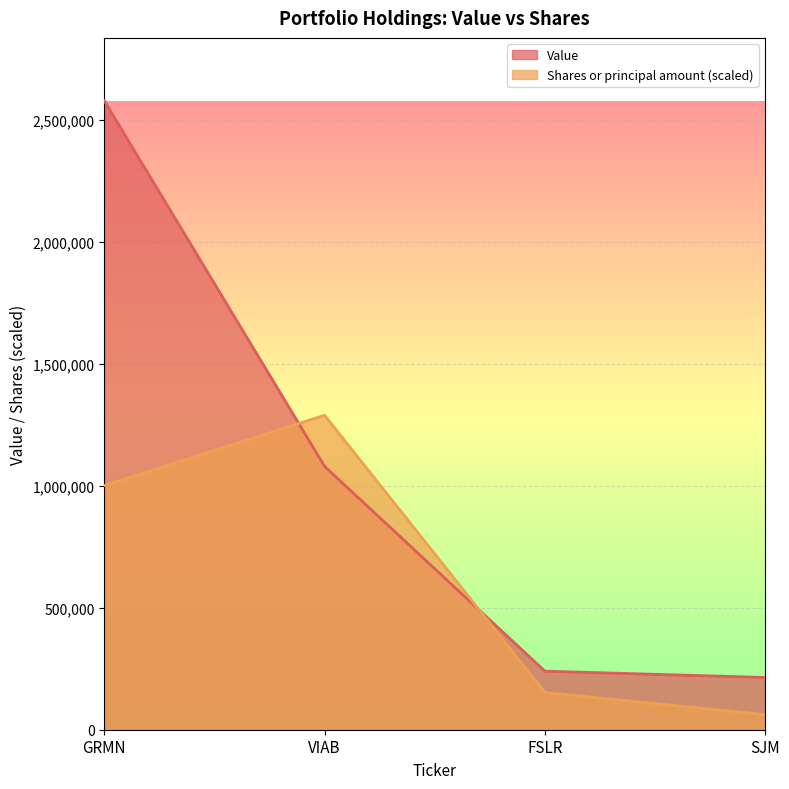

List the series in order of their peak value, highest first.

Value, Shares or principal amount (scaled)